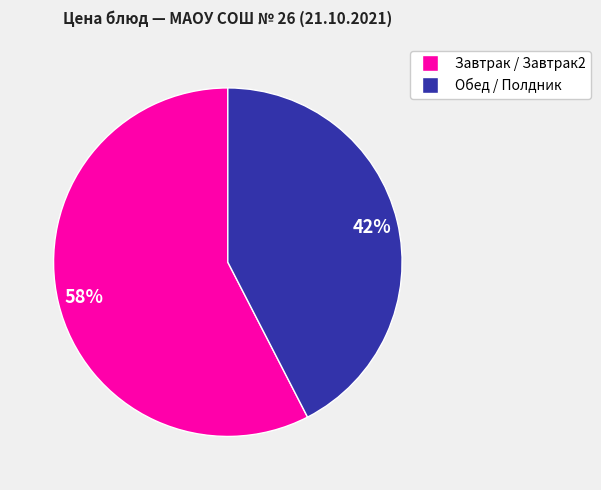

Is there a majority slice in this chart?

Yes